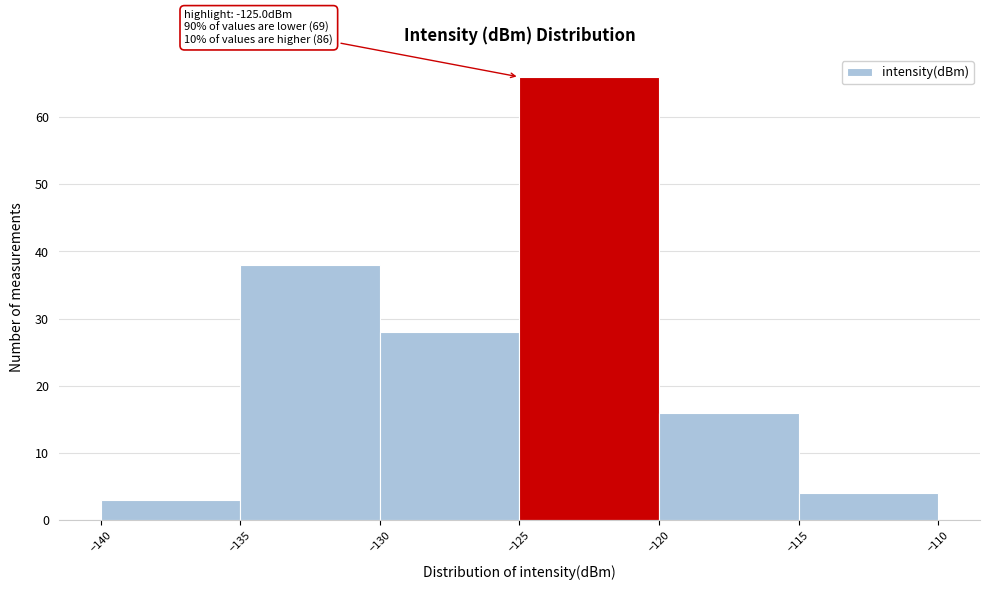

Over which range of the x-axis is the bar tallest?

-125 to -120